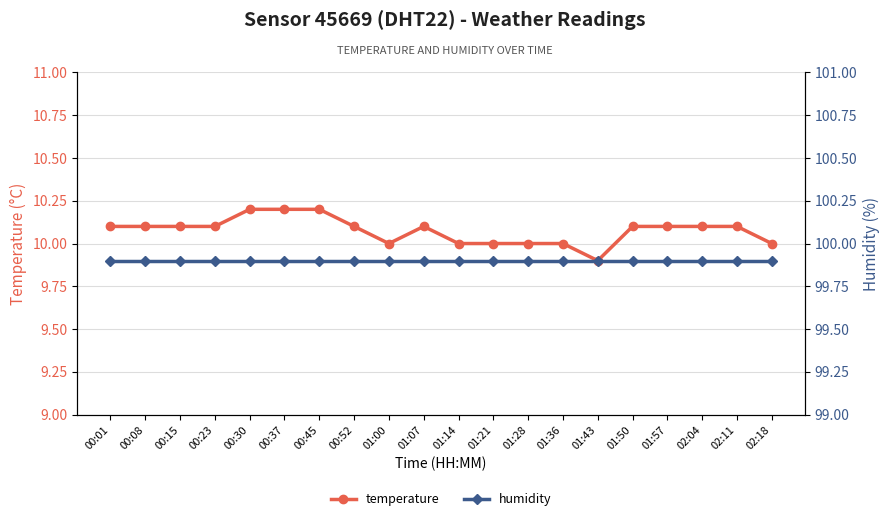

At which label is temperature closest to 10?

01:00